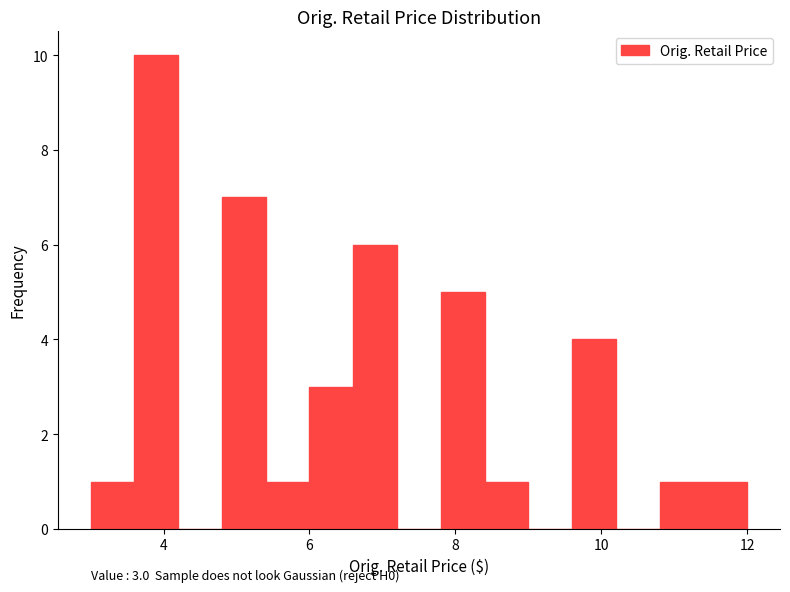

Around what value on the x-axis is the tallest bar? Give the approximate position of its centre, as read against the axis.

4.0